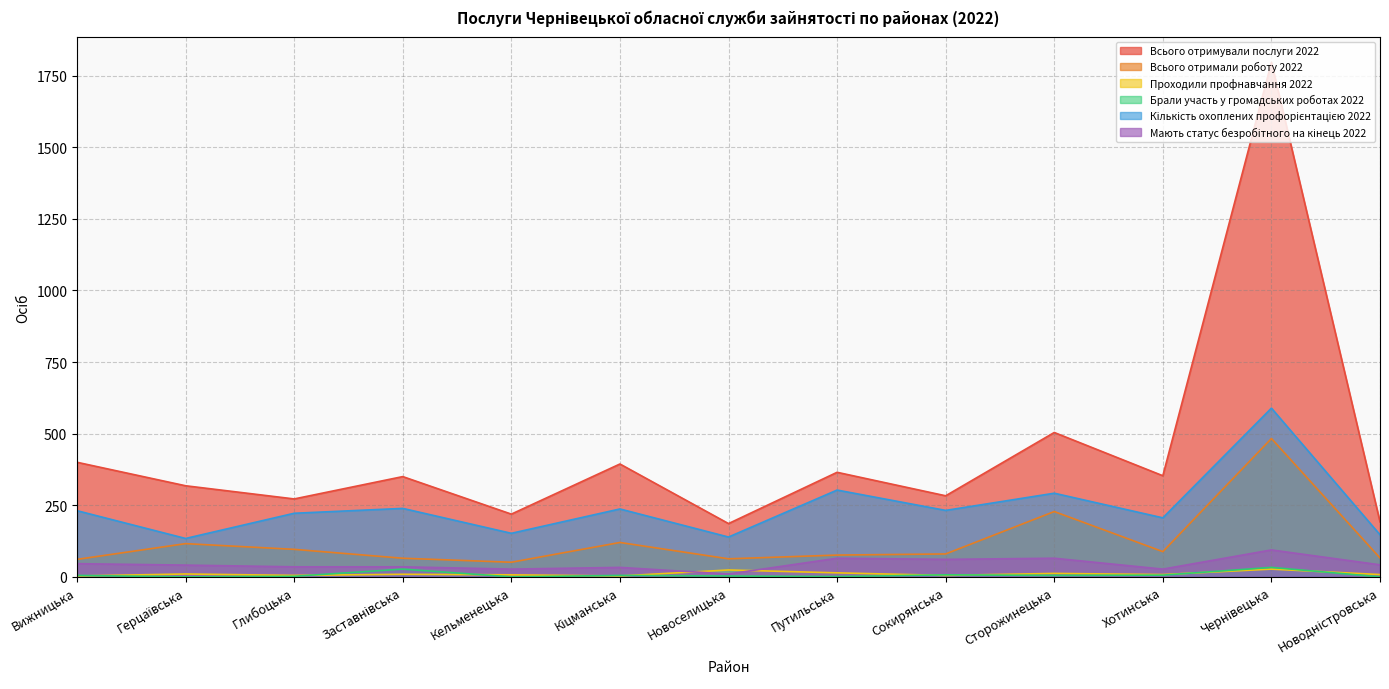

Read the Проходили профнавчання 2022 value at Сторожинецька, to the nearest 10.

10